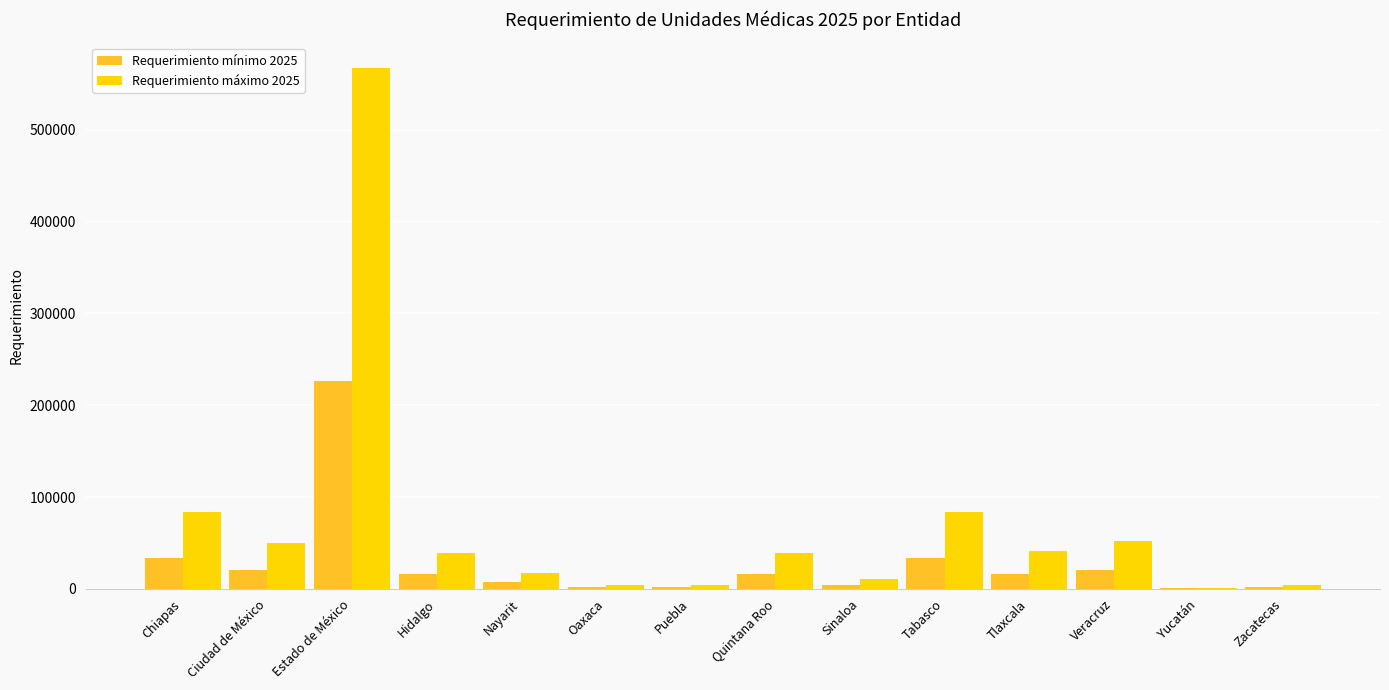

Which series changed the most between Hidalgo and Tabasco?

Requerimiento máximo 2025